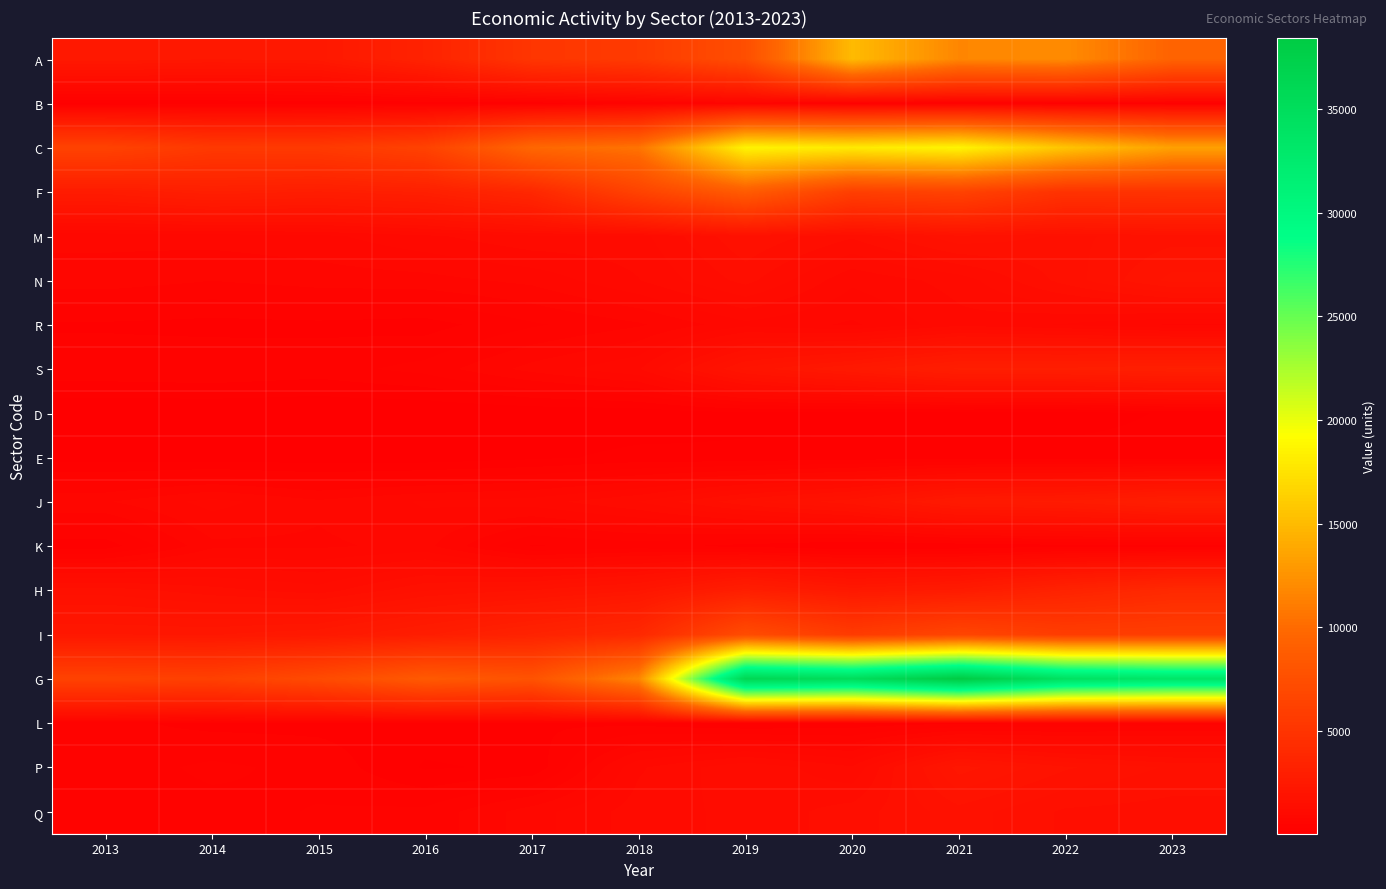

Which series has the widest spread of values?

G